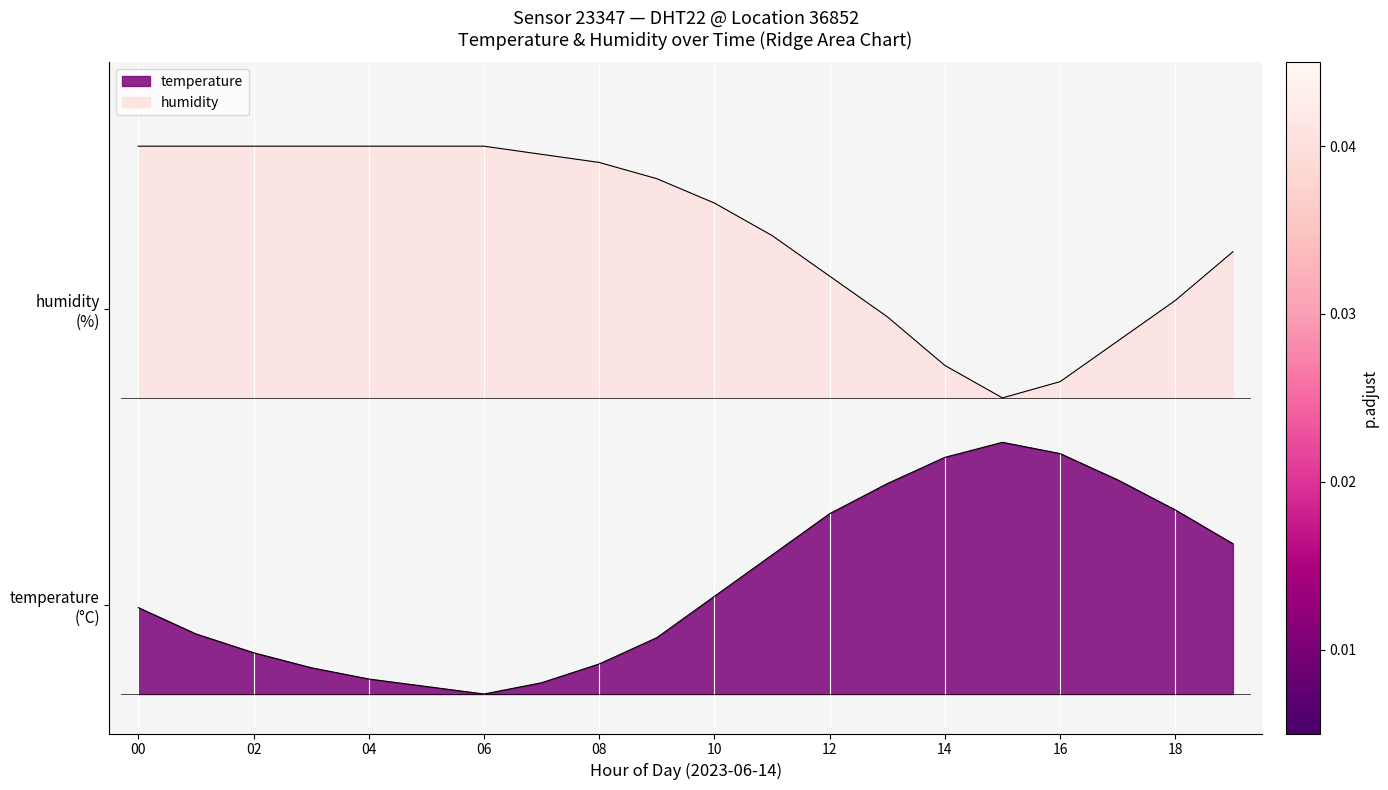

What is the average value of the humidity series?

23.5